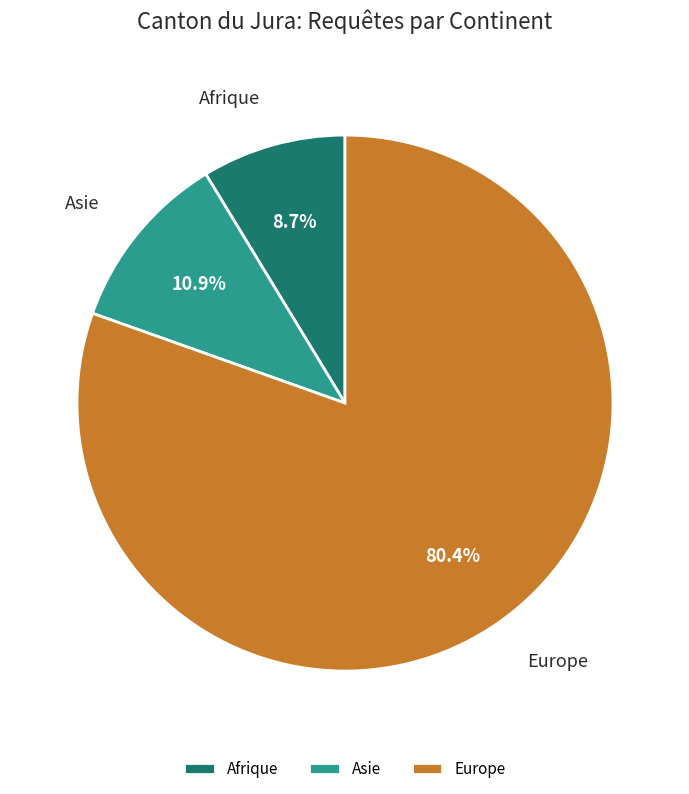

Count the number of slices in the pie.

3